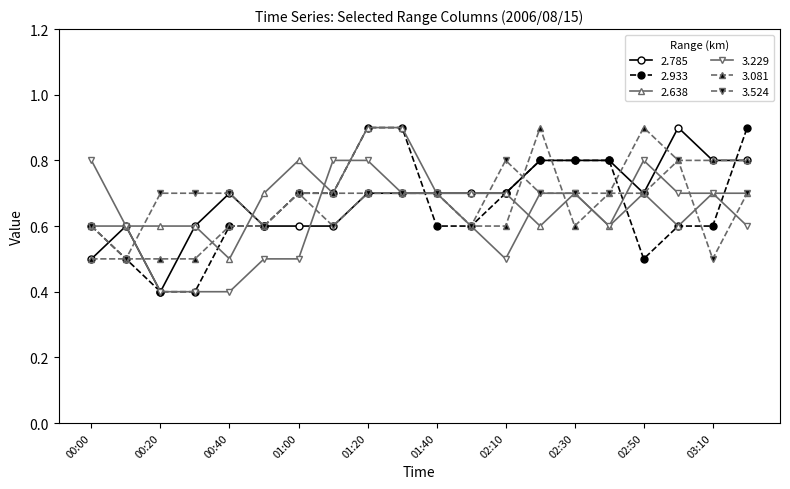

At how many categories does at least one series exceed 0?

20